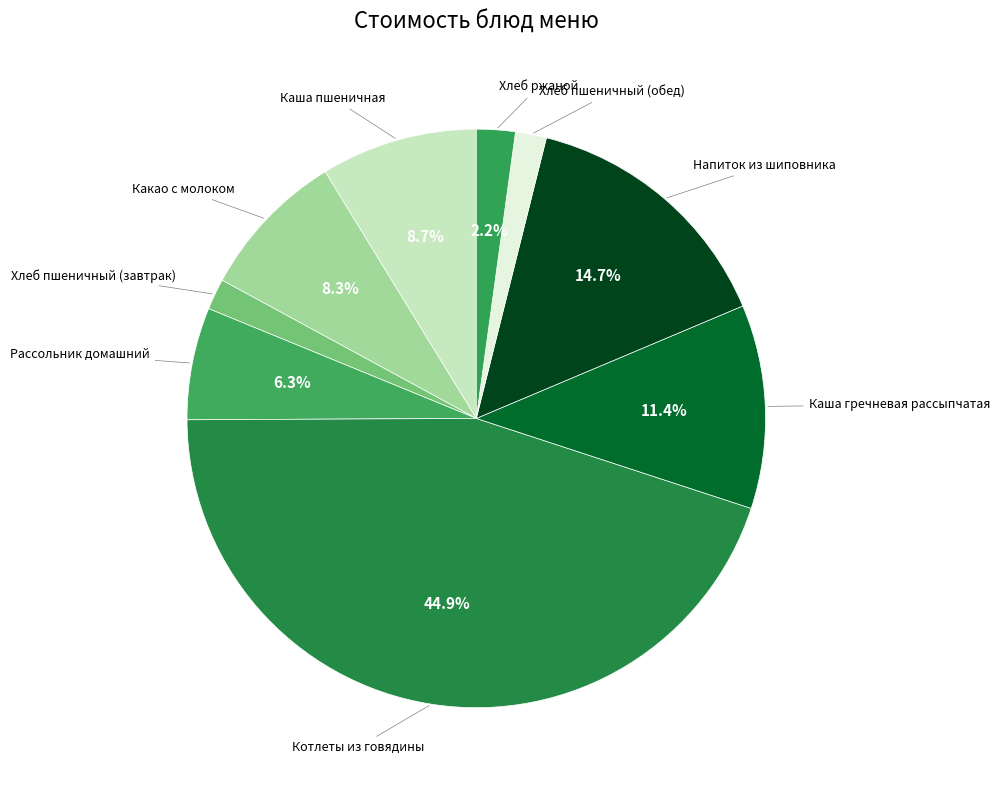

Count the number of slices in the pie.

9